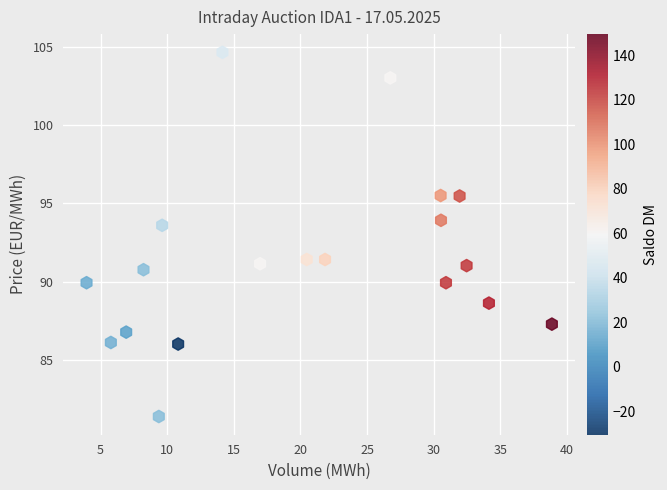

What Y value in the scatter plot is closest to 93?

93.6